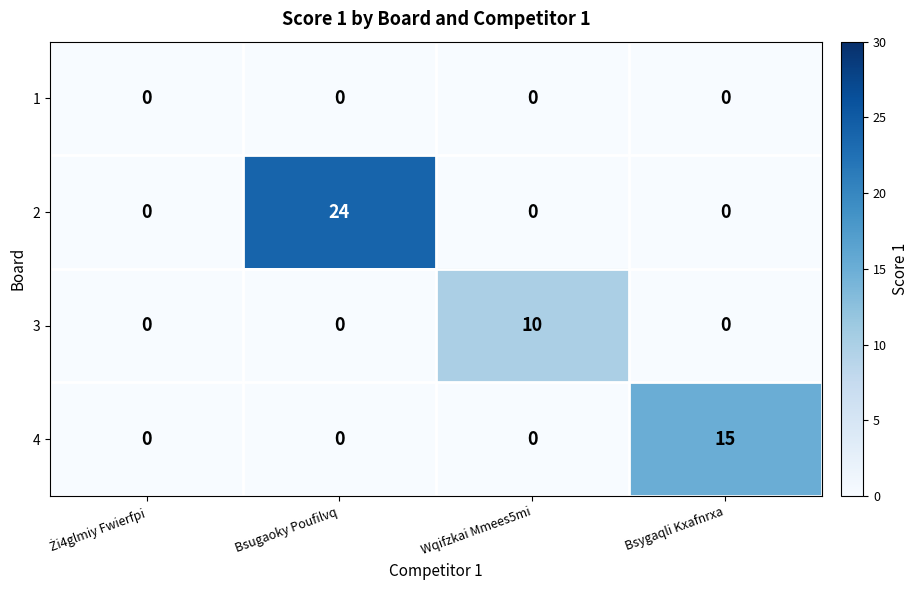

The 2 series shows 17 at Wqifzkai Mmees5mi. True or false?

False